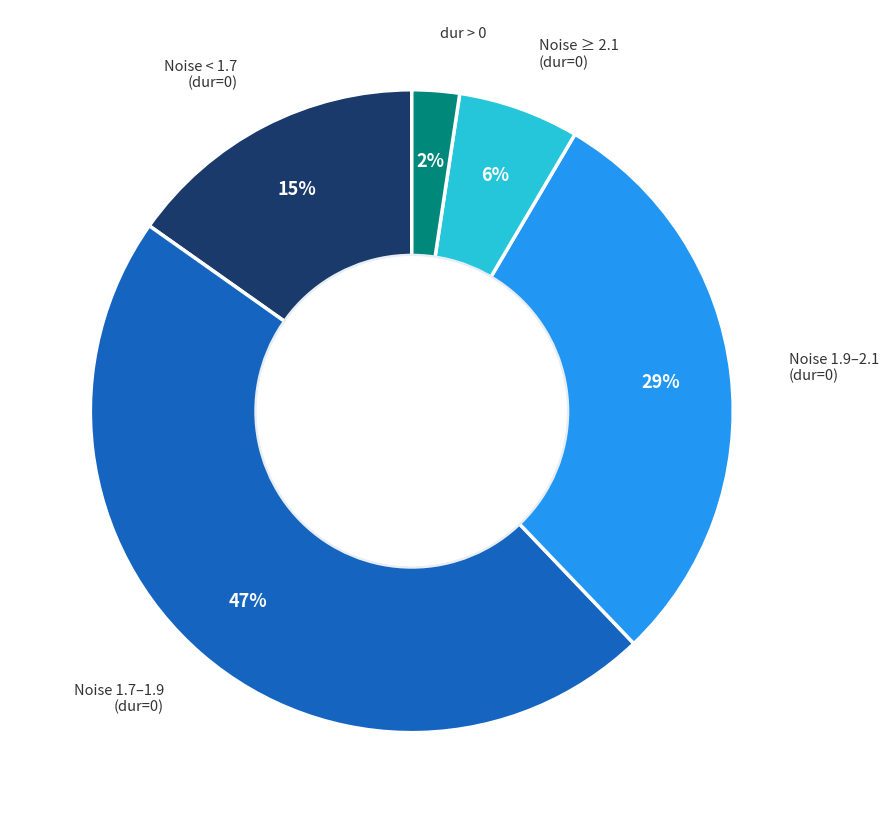

Does any single category account for the majority?

No